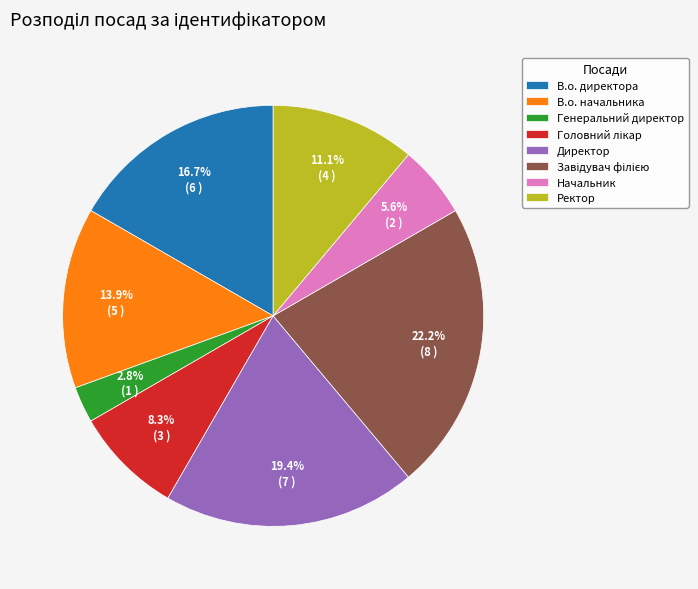

What is the smallest slice in the pie chart?

Генеральний директор